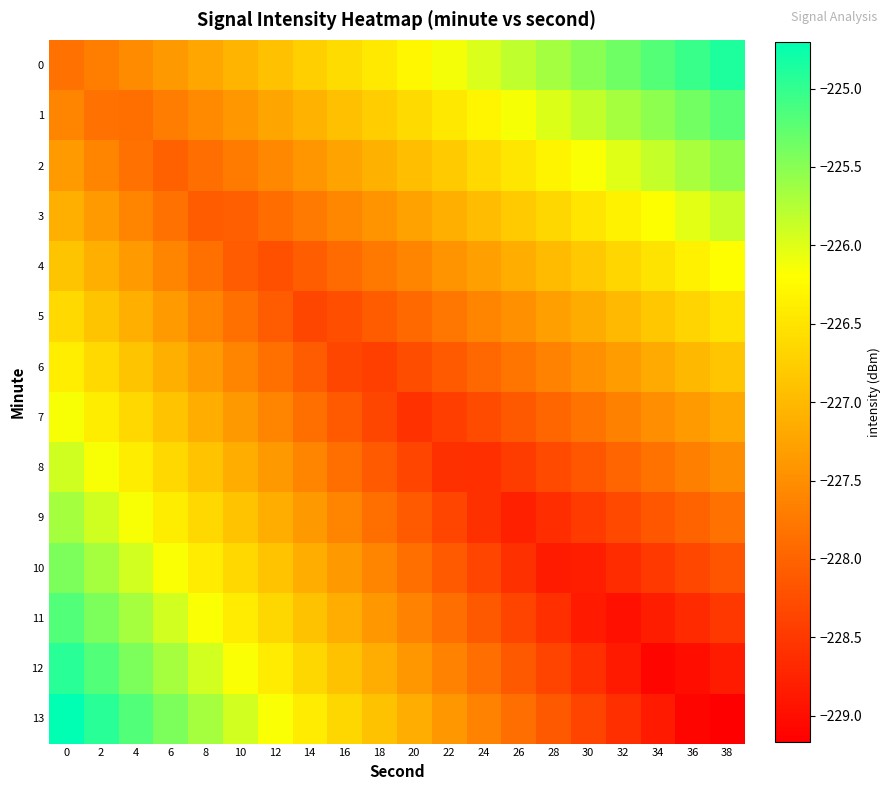

What is the minimum value shown in the chart?

-229.2